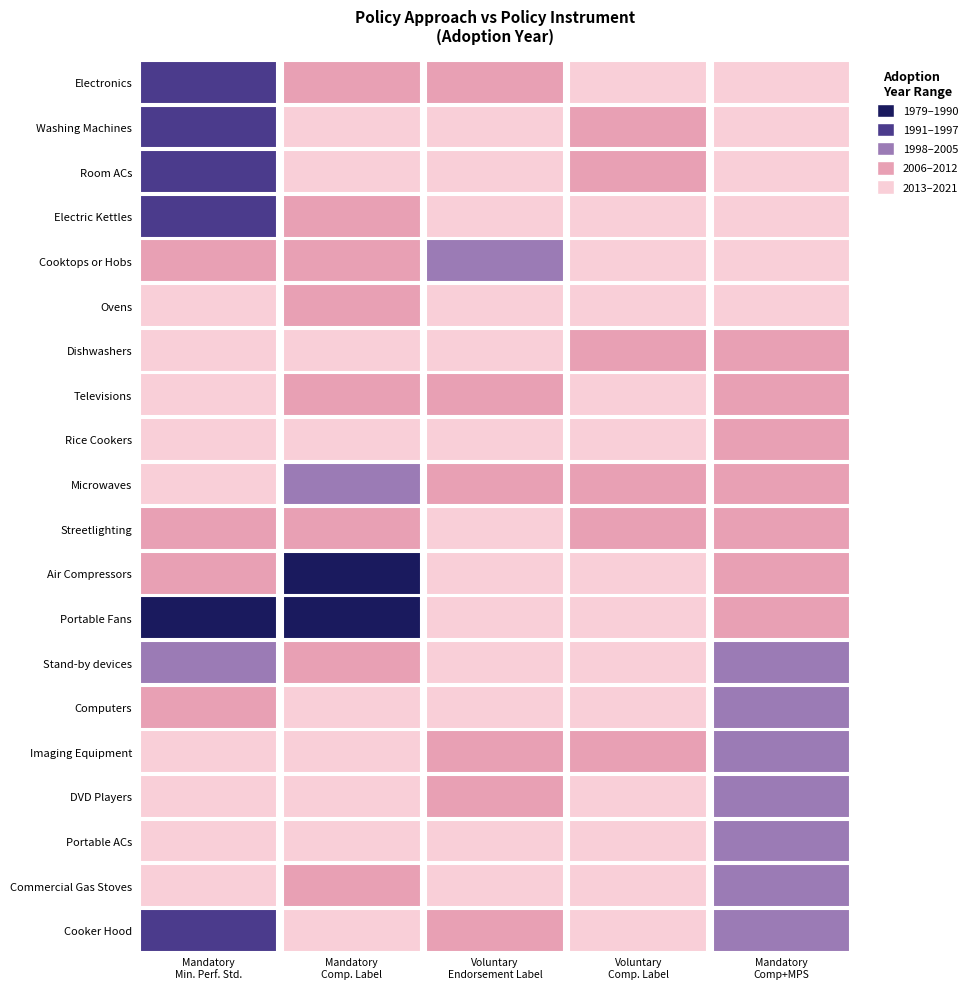

How many Voluntary_Comparative Label values are between 2011 and 2015?

14